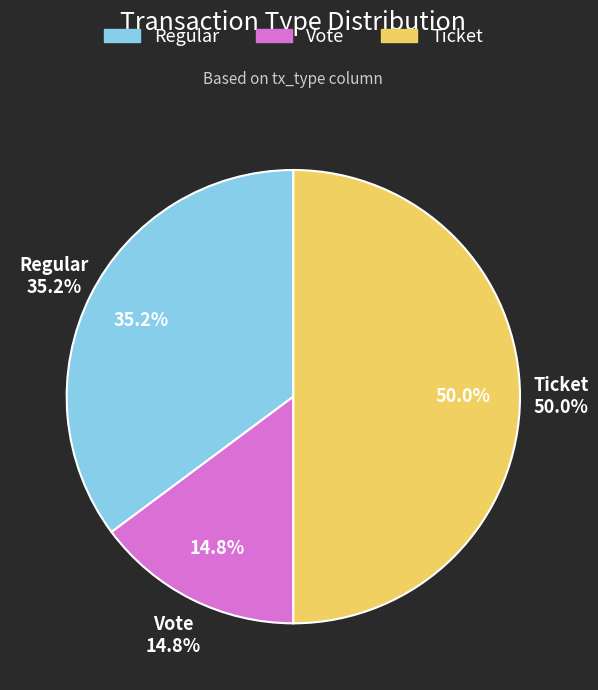

Rank the categories by value from lowest to highest.

Vote, Regular, Ticket